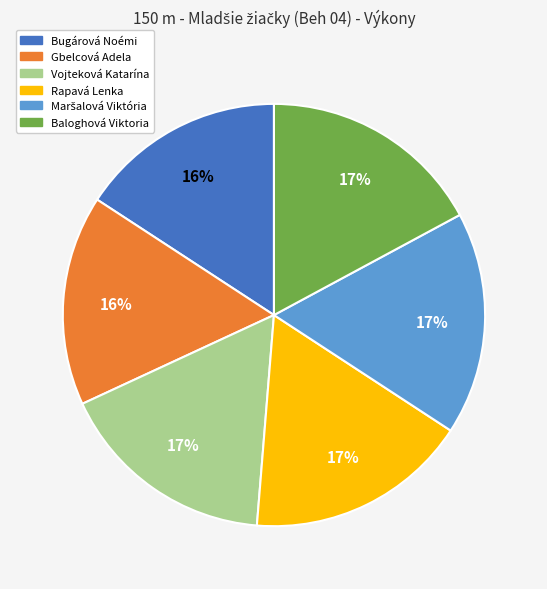

Do Bugárová Noémi and Rapavá Lenka together represent more than half of the pie?

No